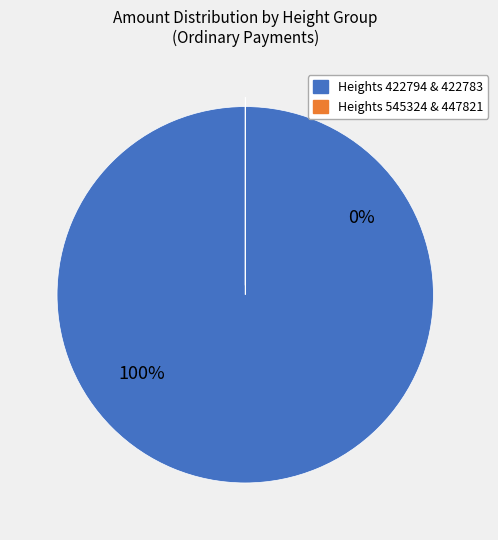

True or false: 447821 accounts for 0% of the total.

True